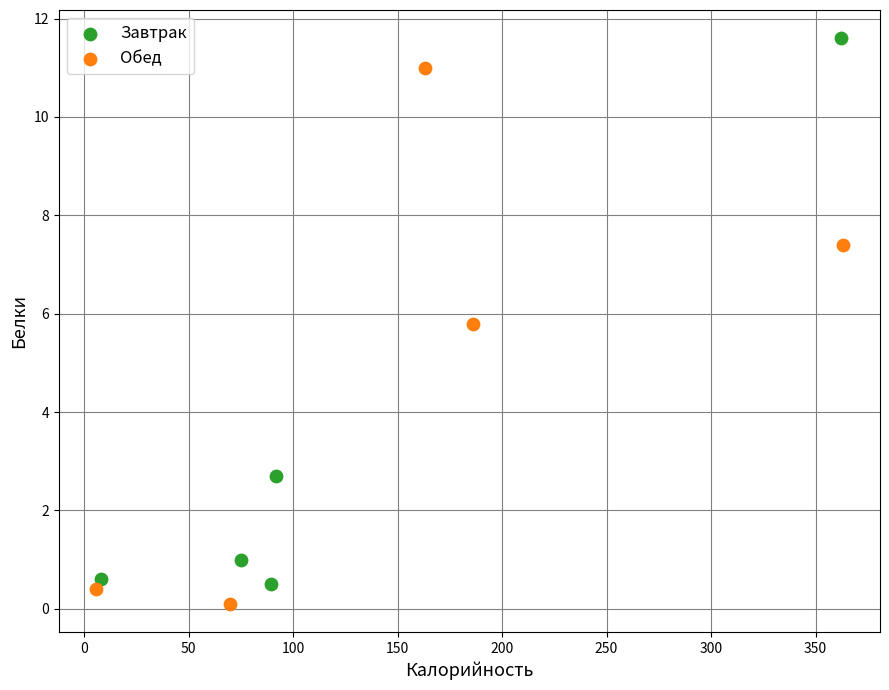

Which series reaches the minimum Y coordinate?

Обед